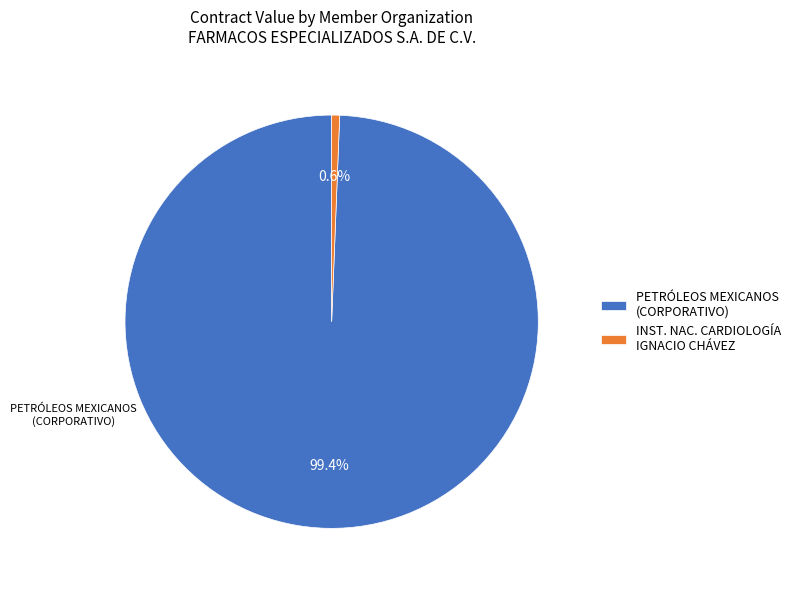

Count the number of slices in the pie.

2